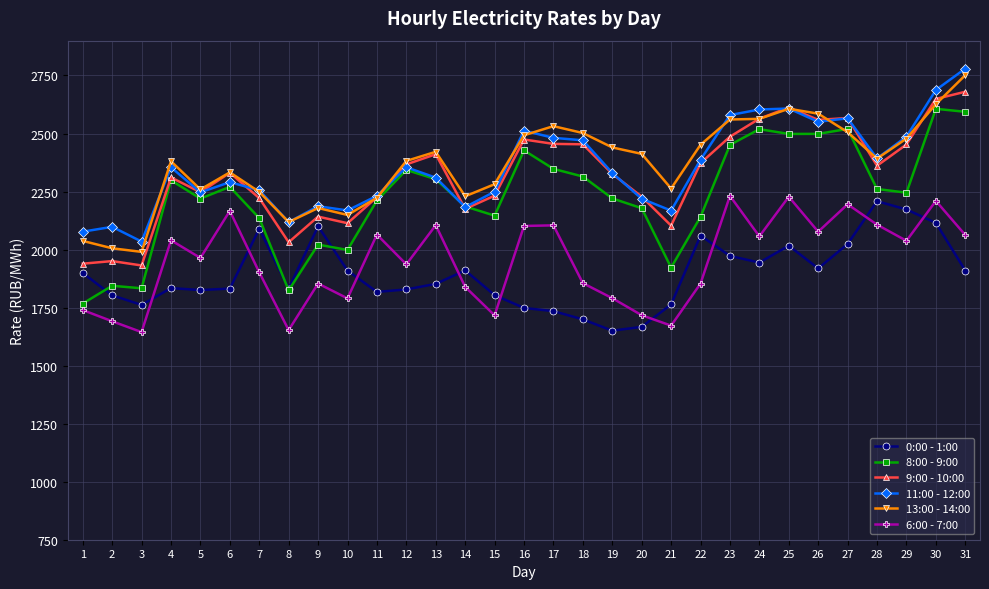

List the series in order of their peak value, lowest first.

0:00 - 1:00, 6:00 - 7:00, 8:00 - 9:00, 9:00 - 10:00, 13:00 - 14:00, 11:00 - 12:00